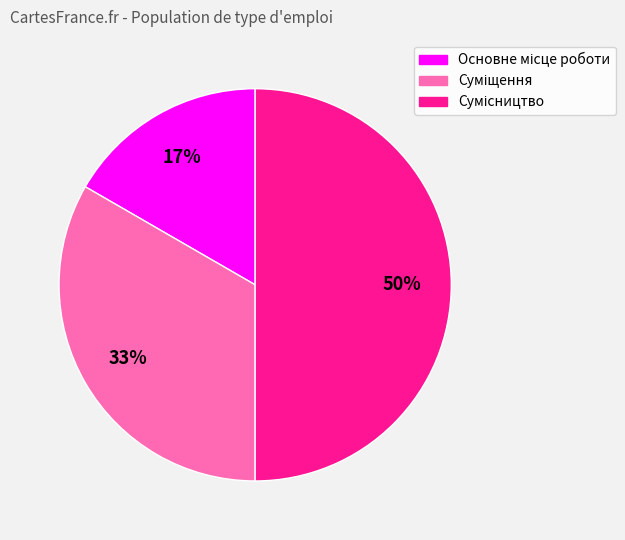

To the nearest percent, what is the difference between the largest and smallest slice percentages?

33%